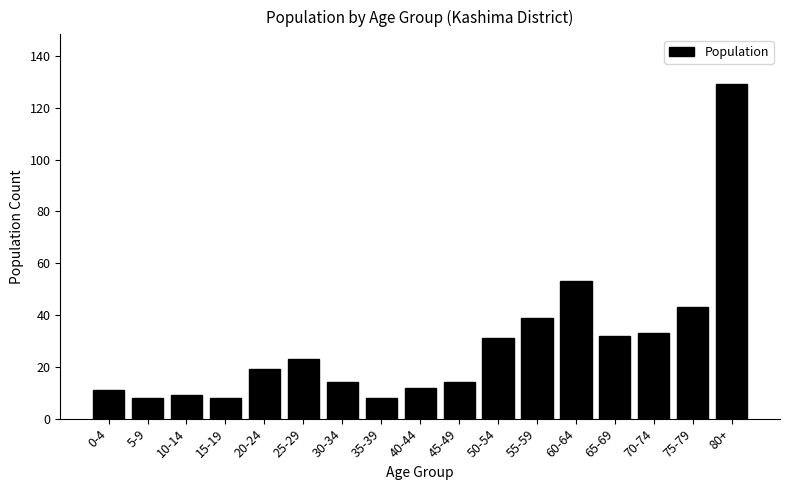

Reading left to right, list all the values displayed in this chart.

0-4=11	5-9=8	10-14=9	15-19=8	20-24=19	25-29=23	30-34=14	35-39=8	40-44=12	45-49=14	50-54=31	55-59=39	60-64=53	65-69=32	70-74=33	75-79=43	80+=129